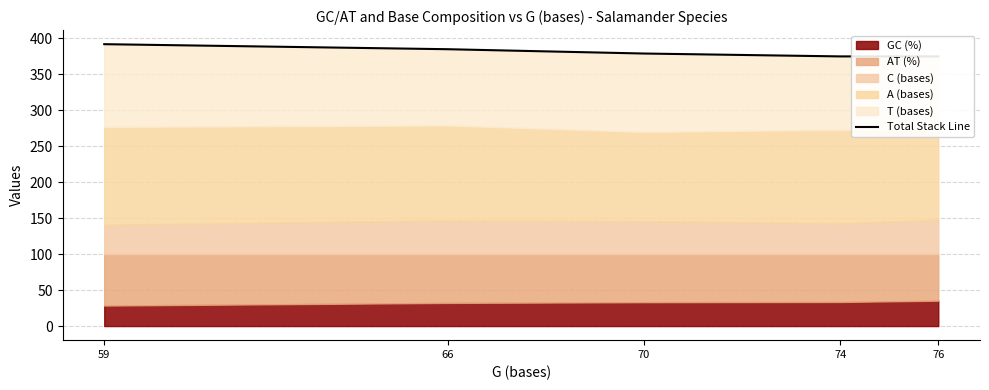

What is the value of the 5th point from the left?

375